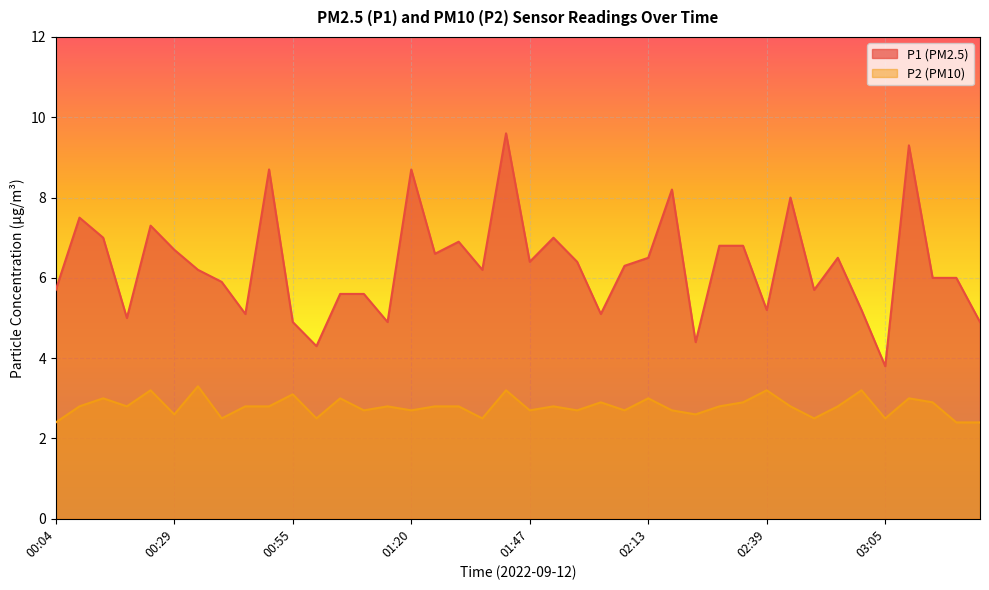

True or false: P2 has more than 1 interior local peaks.

True